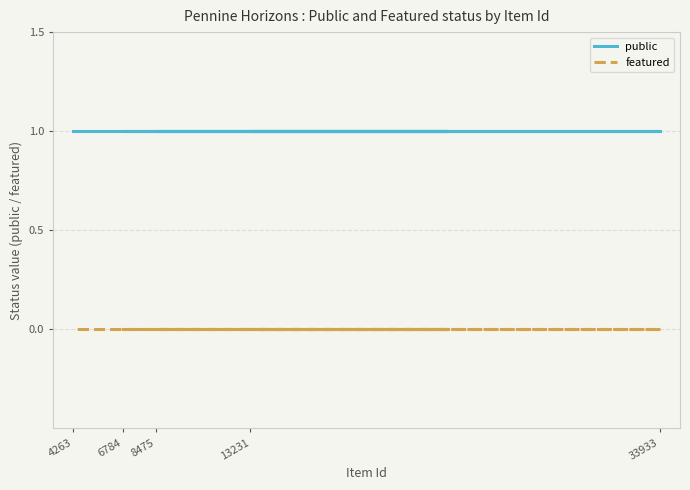

Count the number of data series in this chart.

2